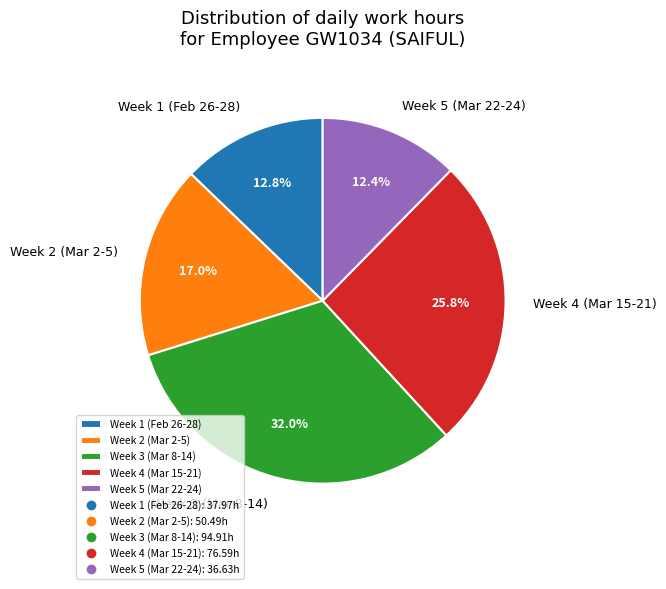

What is the largest slice in the pie chart?

Week 3 (Mar 8-14)